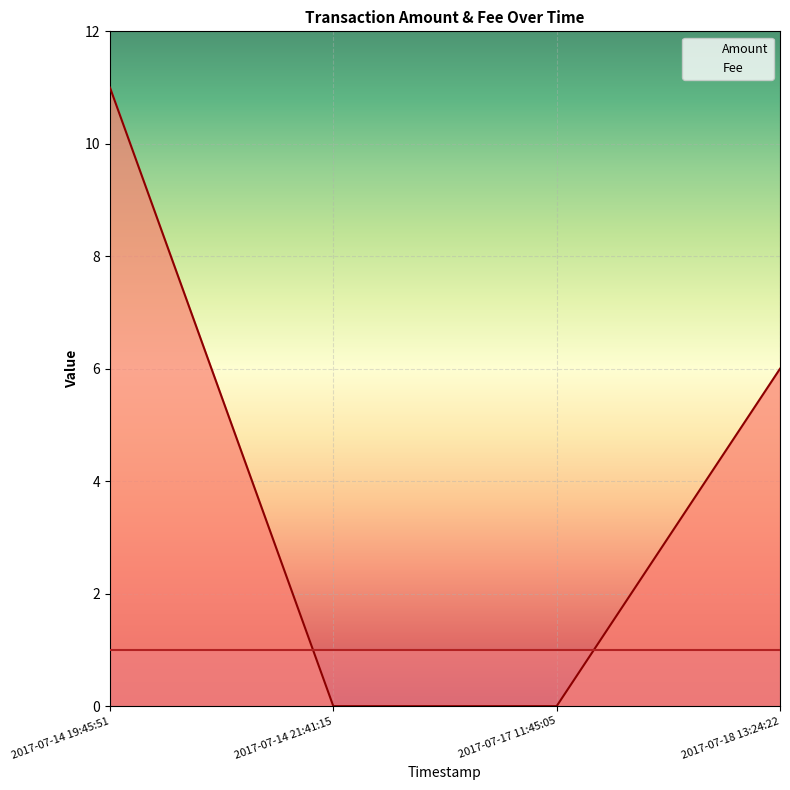

Count the number of values greater than 6.

1